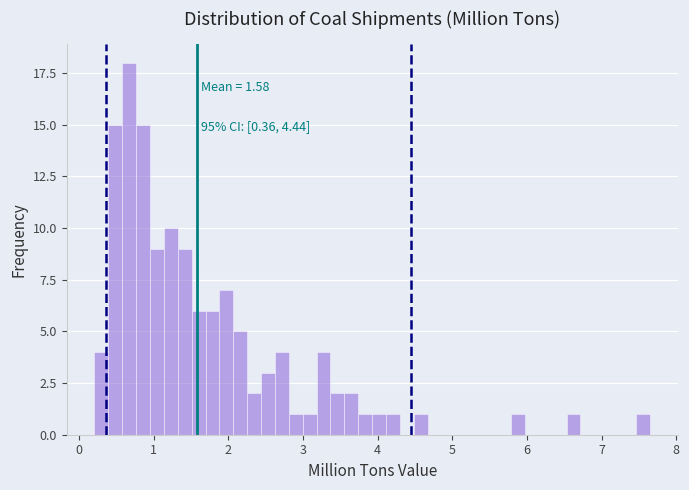

Around what value on the x-axis is the tallest bar? Give the approximate position of its centre, as read against the axis.

0.7